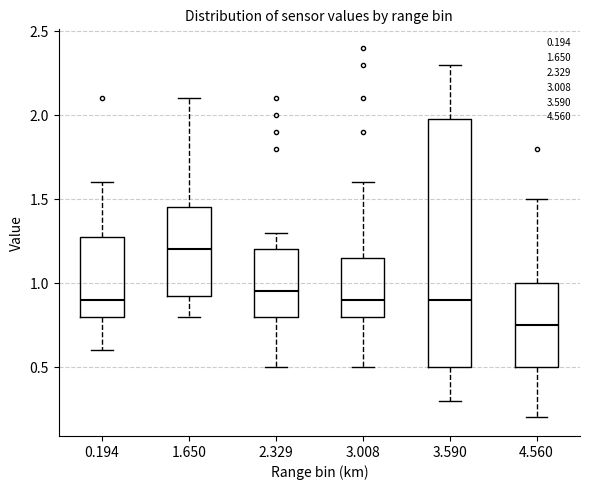

Which box is the tallest, from its lower edge to its upper edge?

3.590